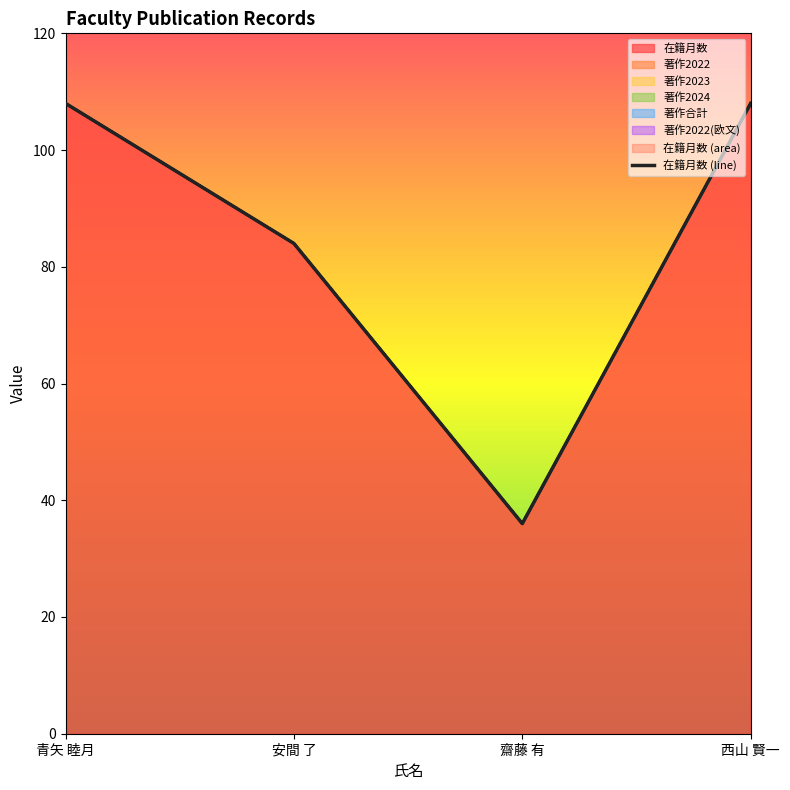

Which series changed the most between 安間 了 and 西山 賢一?

在籍月数